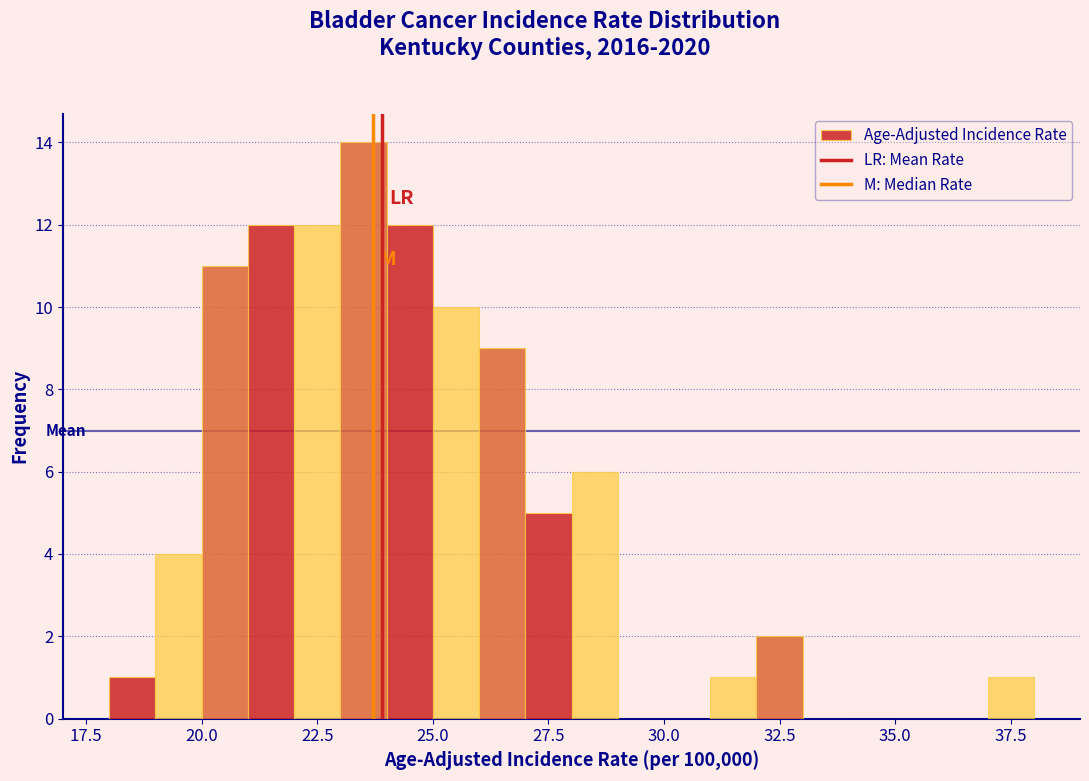

Read against the x-axis, roughly where is the centre of the tallest bar?

23.5